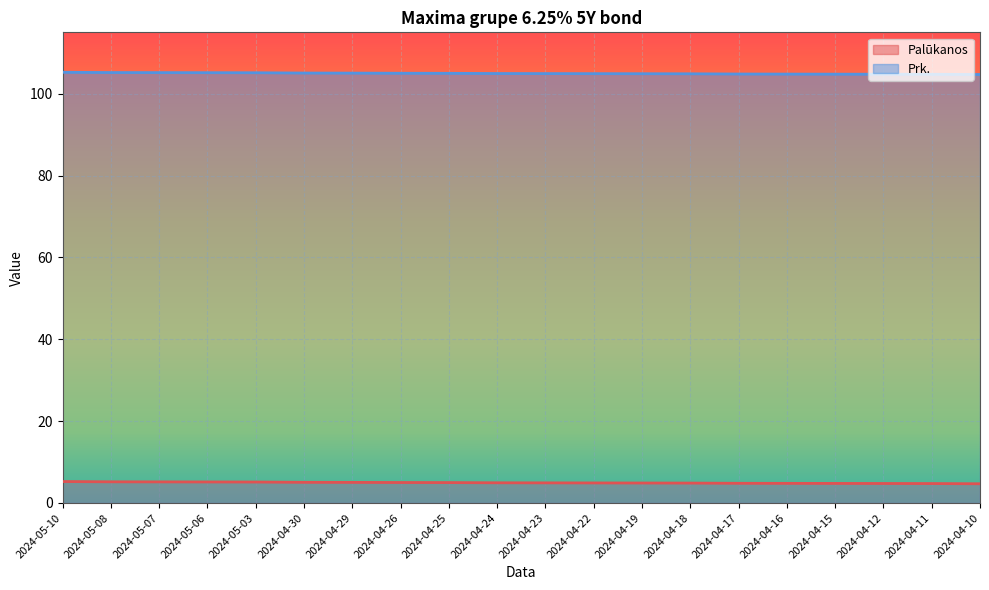

The Palūkanos series shows 4.9 at 2024-04-19. True or false?

True